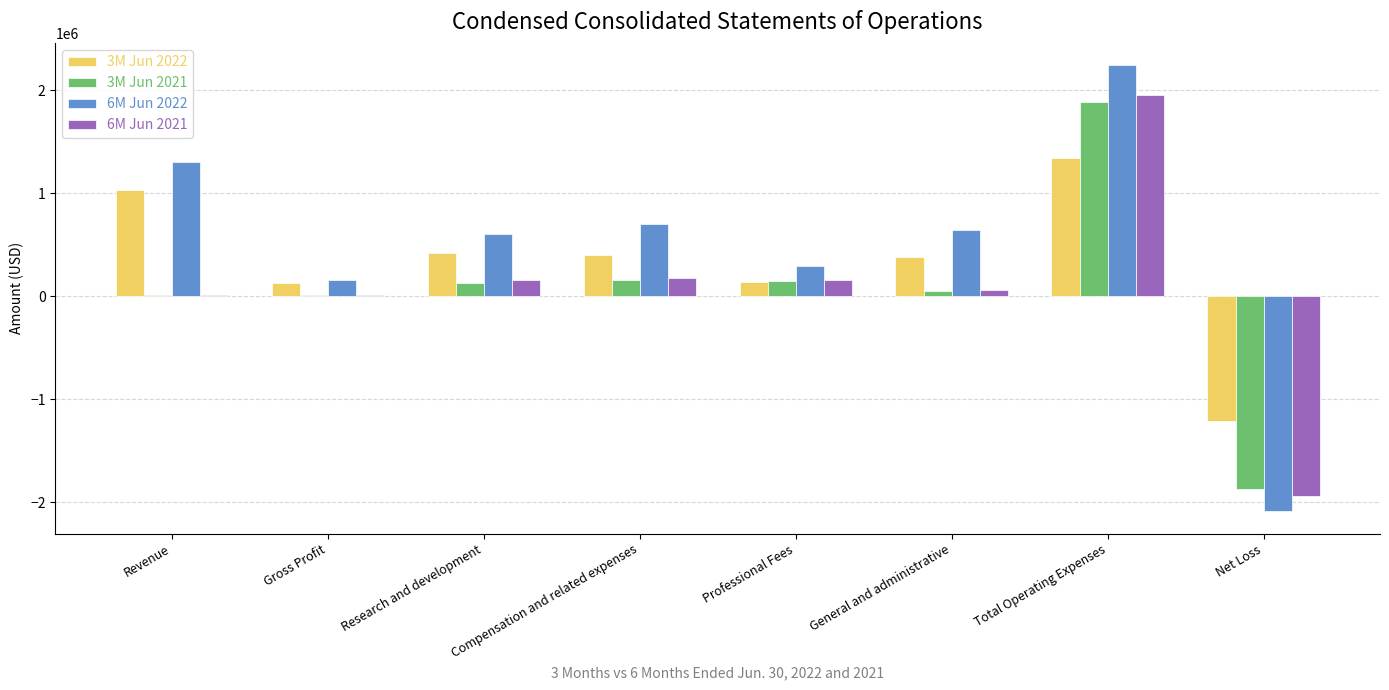

The 6M Jun 2021 series shows 177666 at Compensation and related expenses. True or false?

True